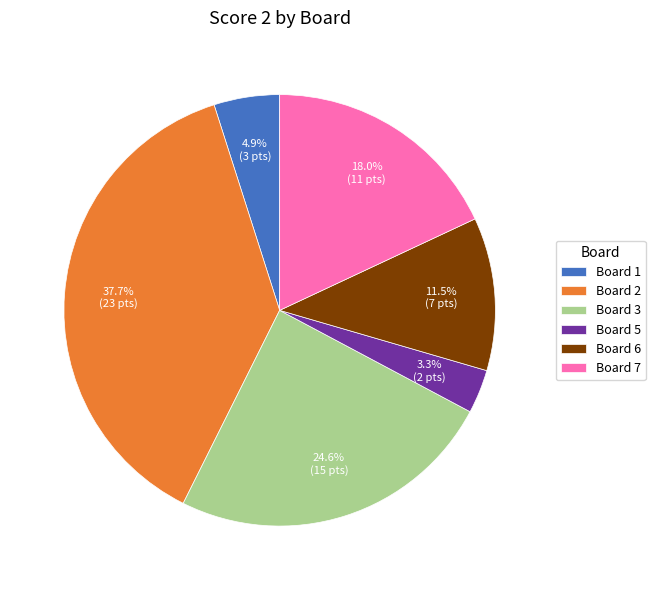

True or false: Board 1 accounts for 13% of the total.

False